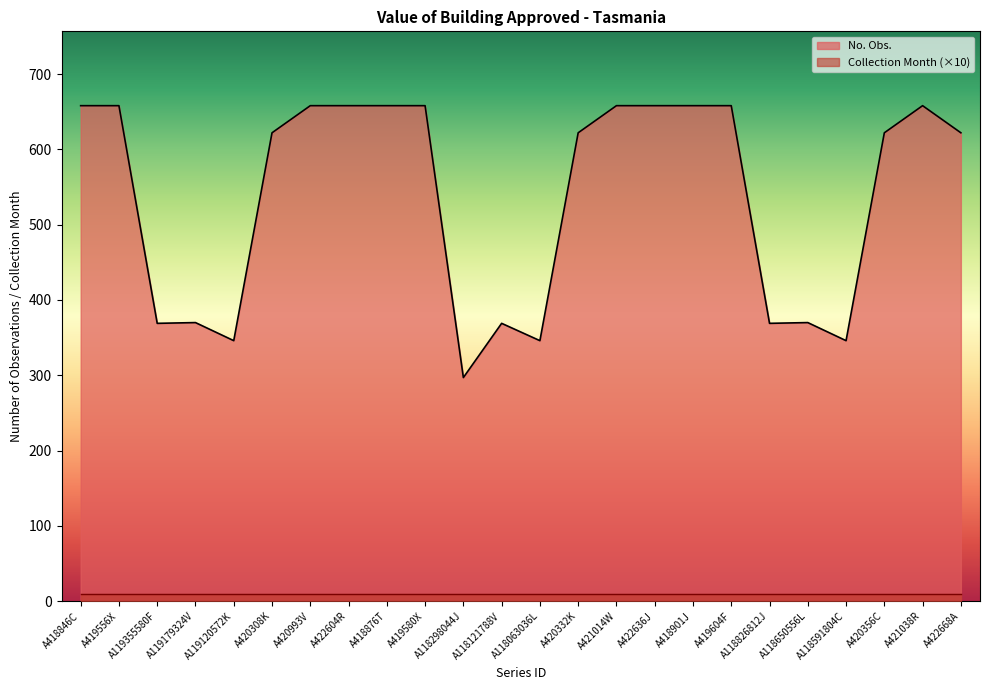

What is the difference between the maximum and minimum values?

361